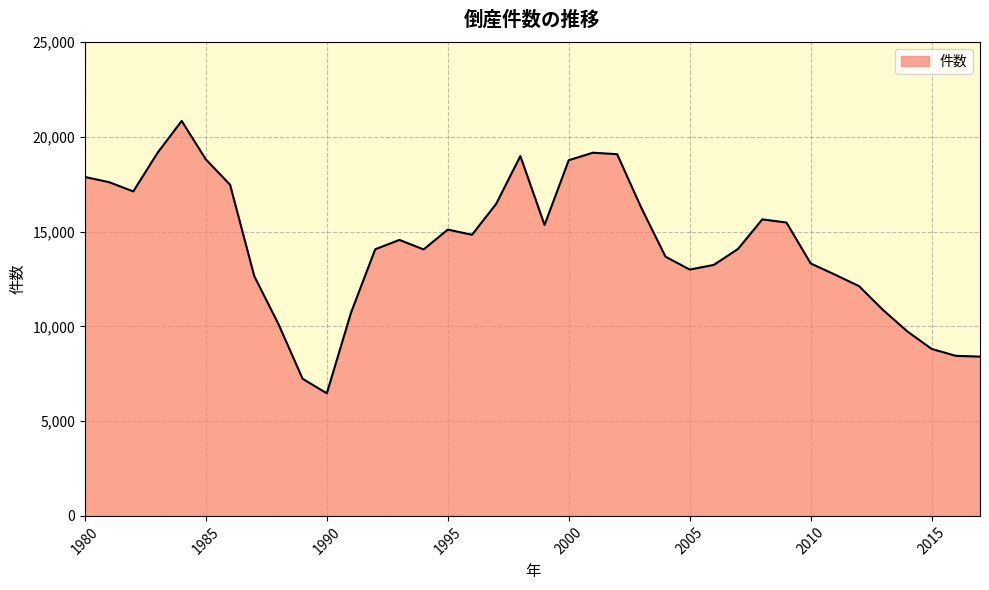

What is the sum of all values?

542384